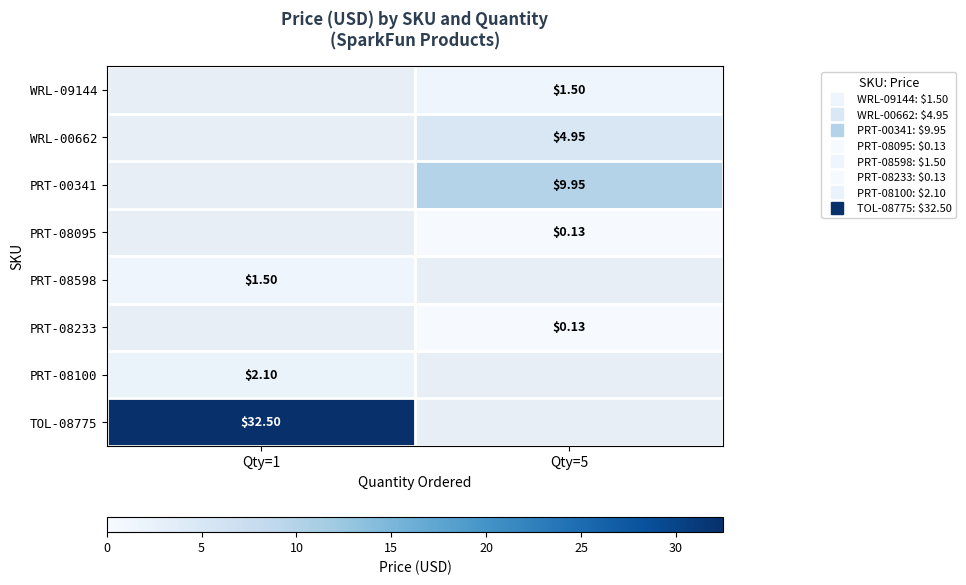

What is the difference between the TOL-08775 values at Qty=5 and Qty=1?

32.5